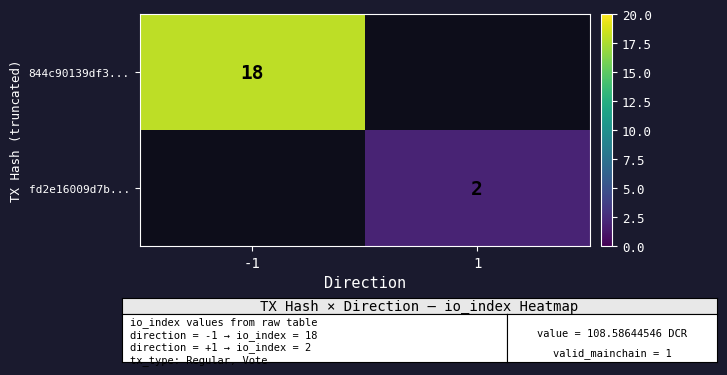

The value of fd2e16009d7b... at 1 is 2. True or false?

True